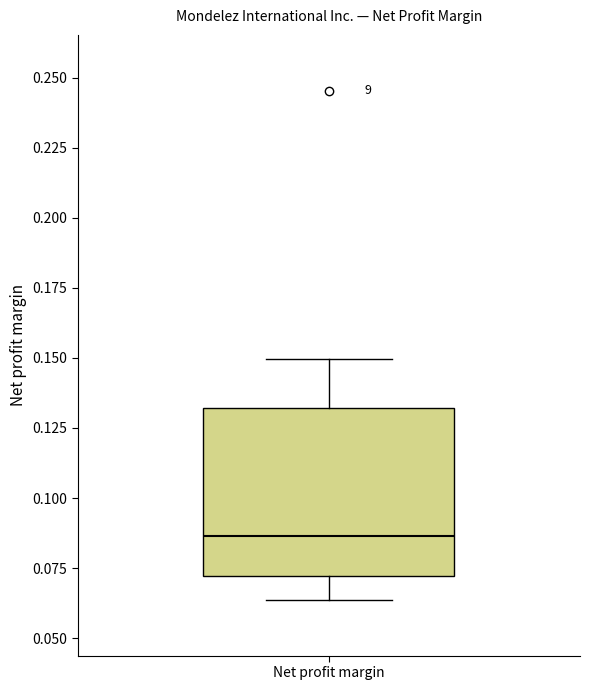

Transcribe this box plot: give where the median line is, the range the box spans, and where the two whiskers end, as read against the y-axis. The values are not printed on the chart, so give them approximately, as read against the axis.

median 0.085, box 0.070 to 0.130, whiskers 0.065 to 0.150